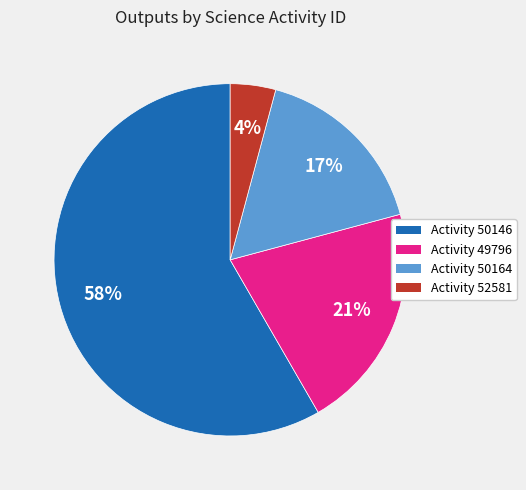

Between Activity 49796 and Activity 50146, which is larger?

Activity 50146